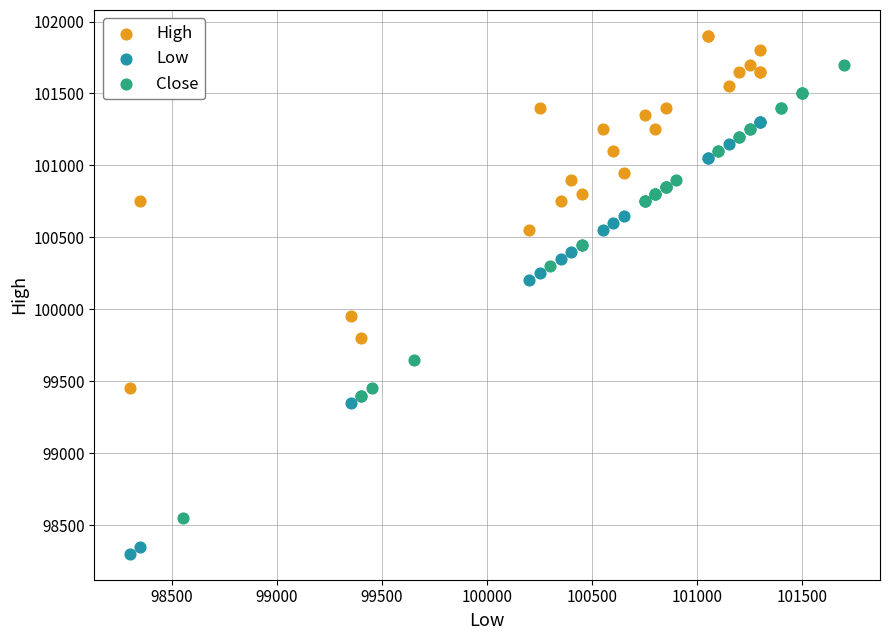

Which series reaches the minimum Y coordinate?

Low